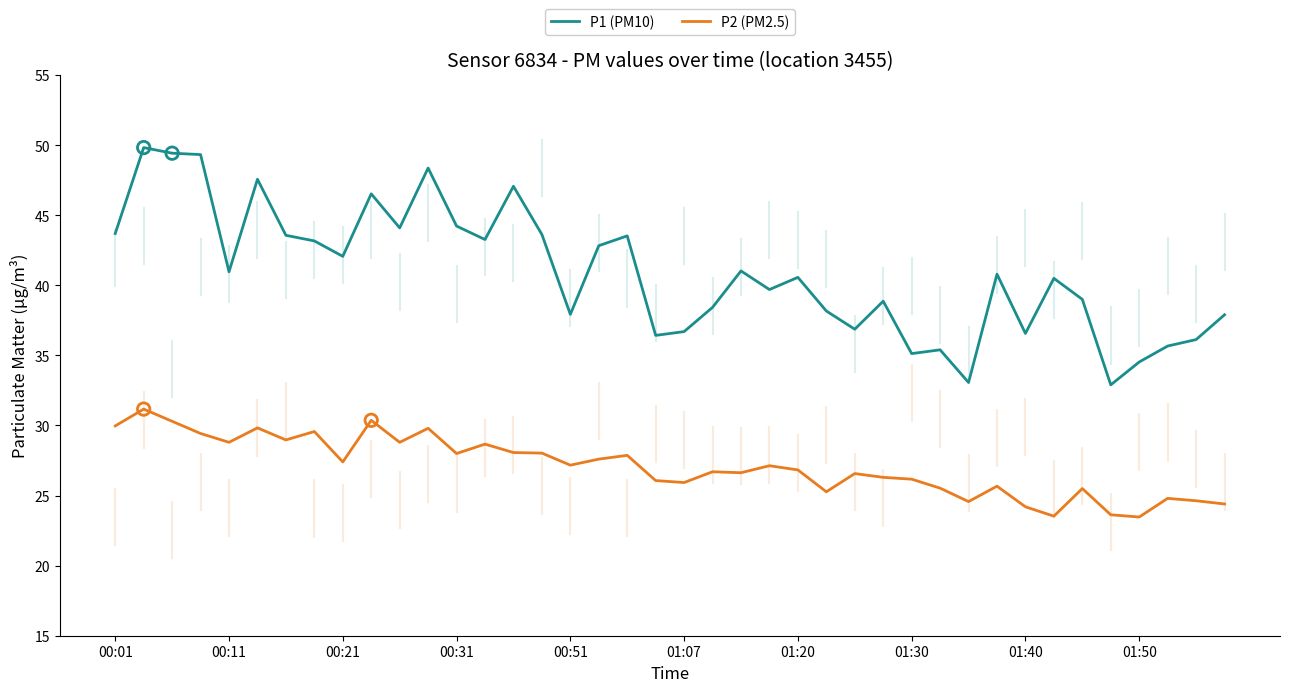

Which series has the widest spread of values?

P1 (PM10)